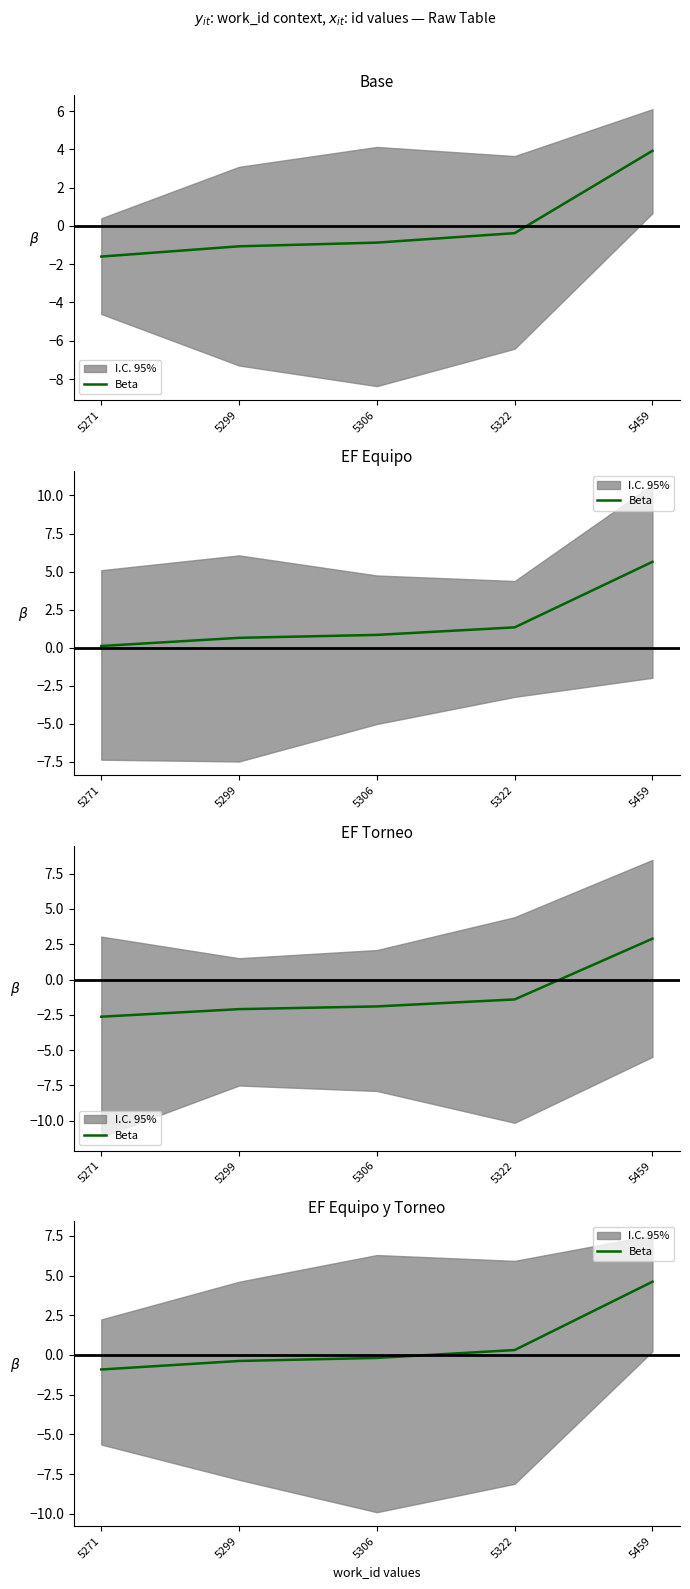

The value at 5271 is -0.5. True or false?

False